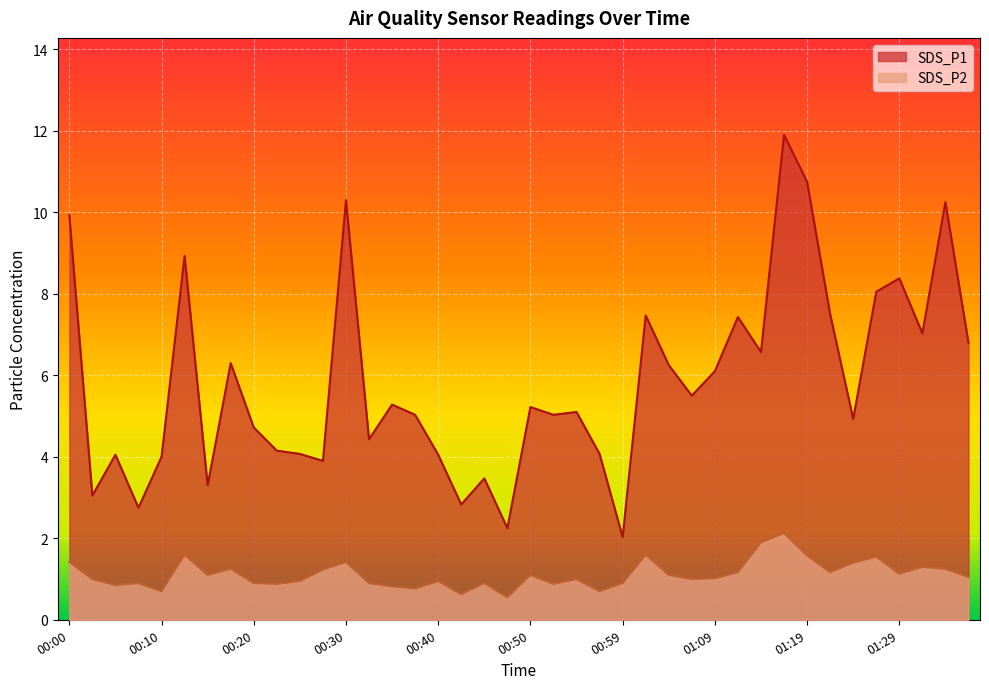

Where is the first local maximum for SDS_P2?

00:08